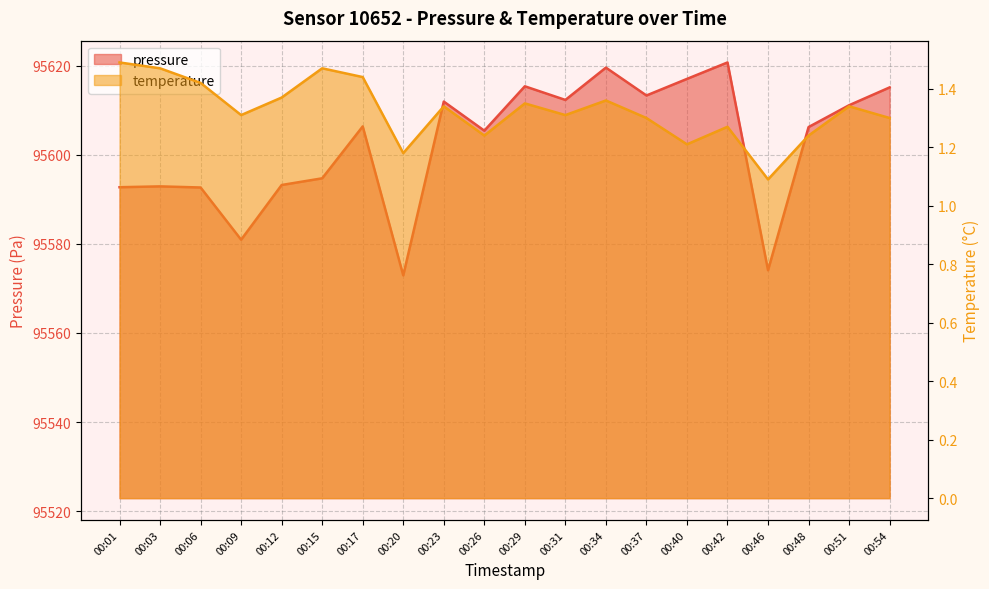

What is the average value of the temperature series?

1.3